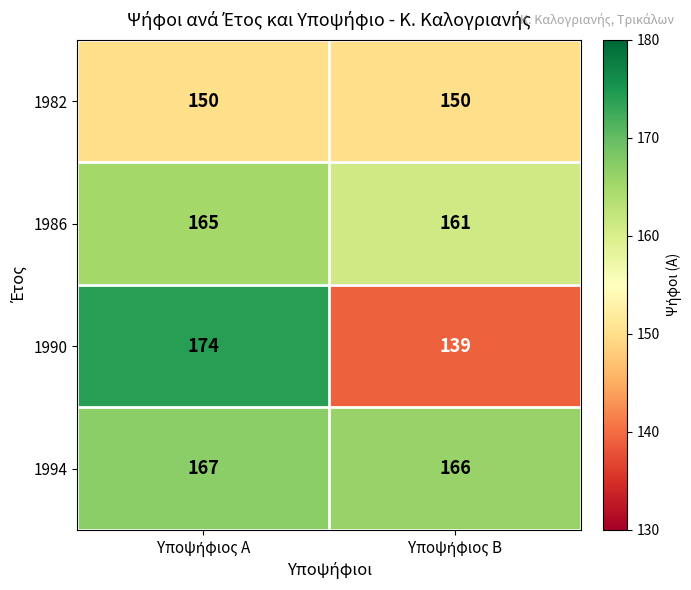

What is the lowest value of the 1986 series?

161